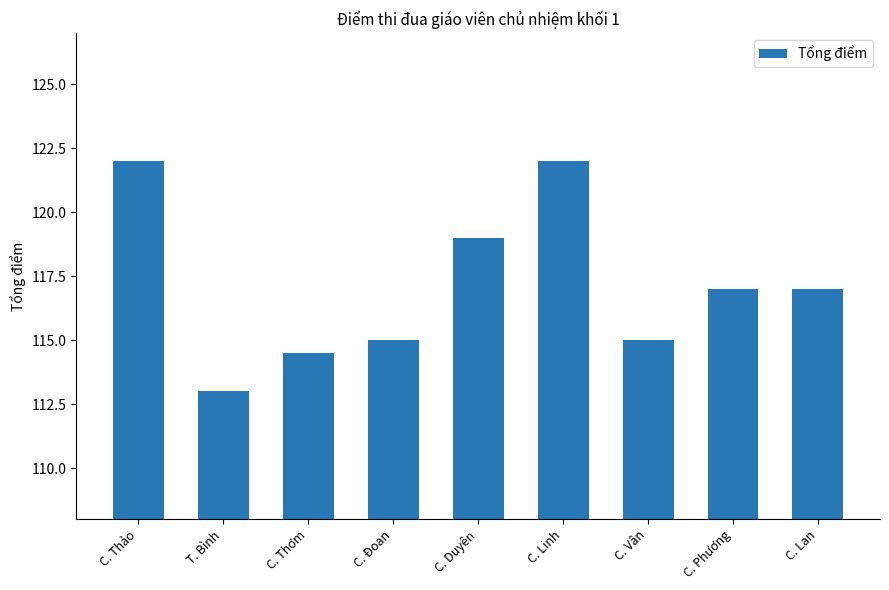

How many data points are less than 117?

4